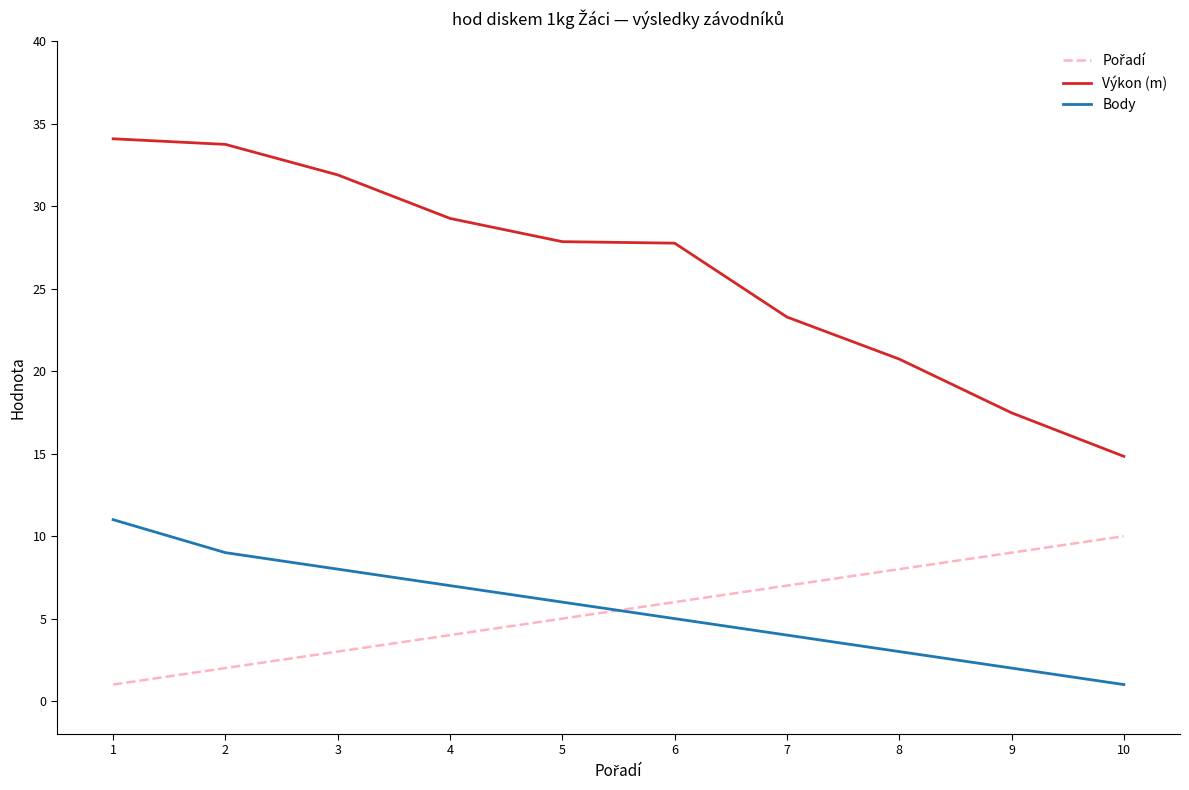

True or false: Body and Výkon (m) intersect in this chart.

False